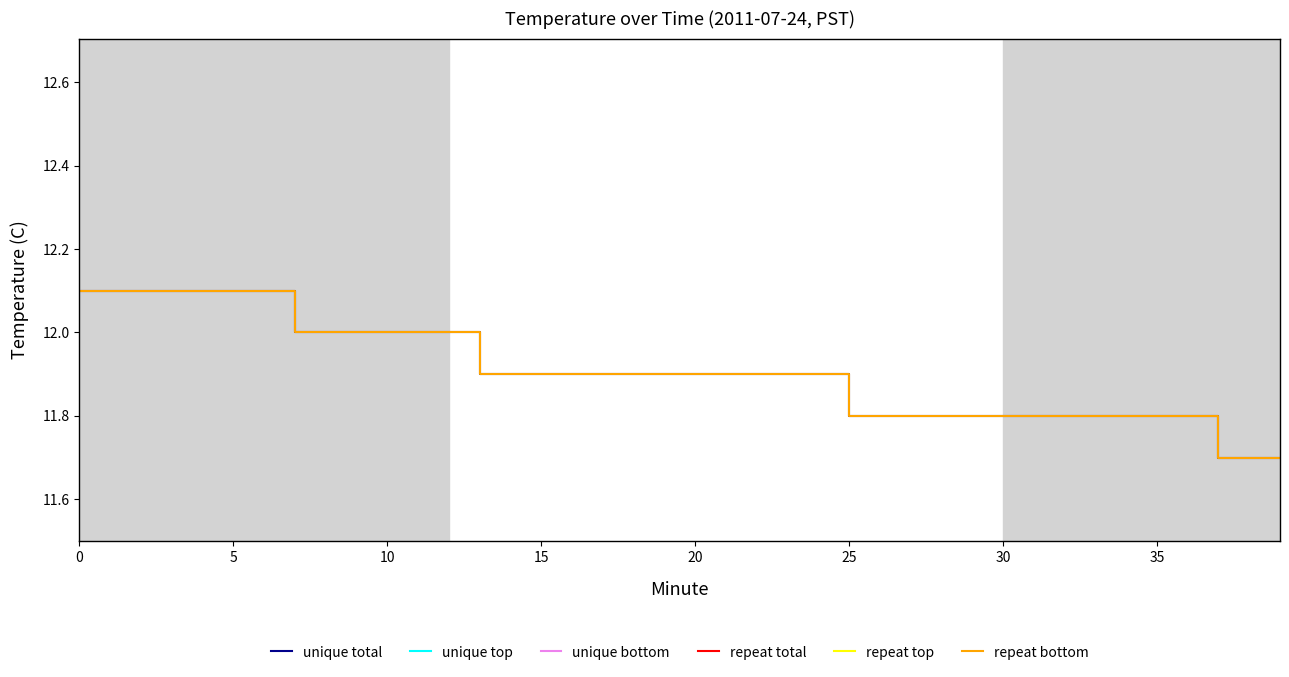

How many lines are shown in the chart?

6